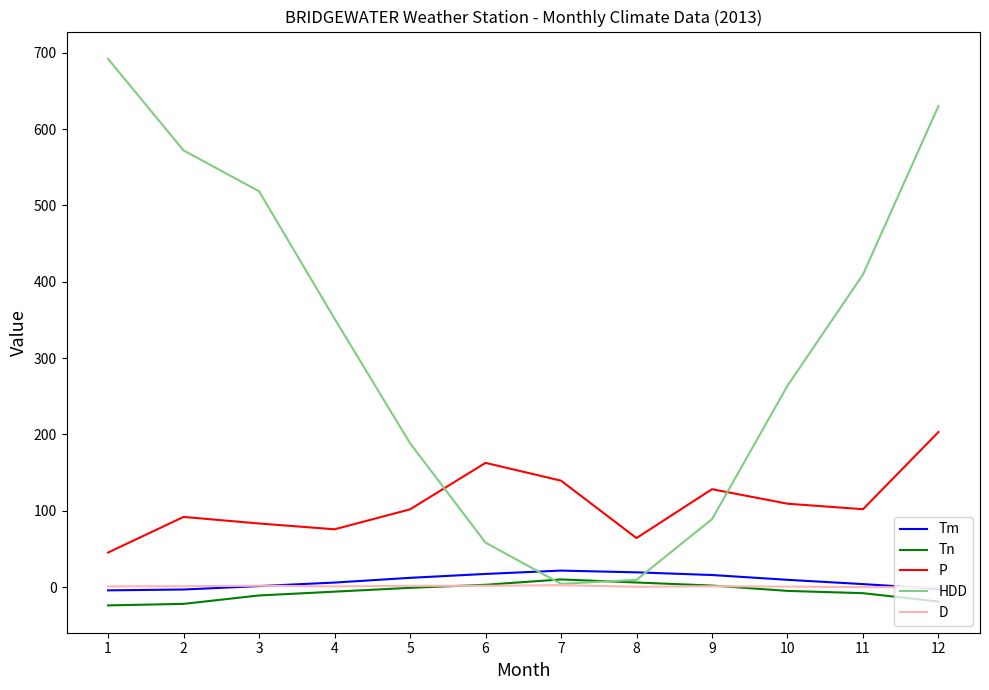

What is the highest value of the HDD series?

691.9